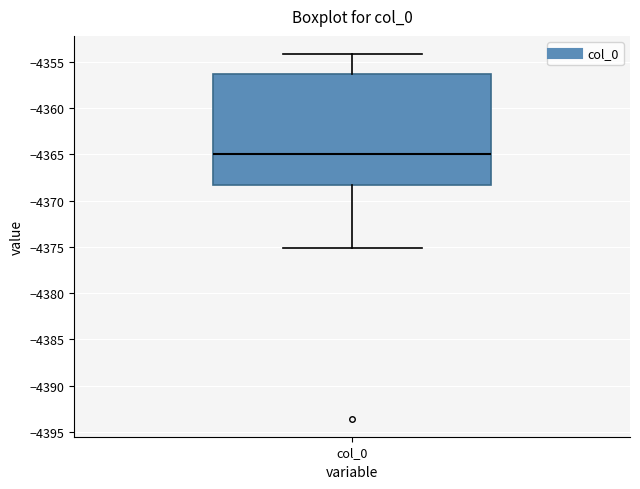

Where does the upper whisker of the box for col_0 end on the y-axis? The values are not printed on the chart, so give them approximately, as read against the axis.

-4354.0